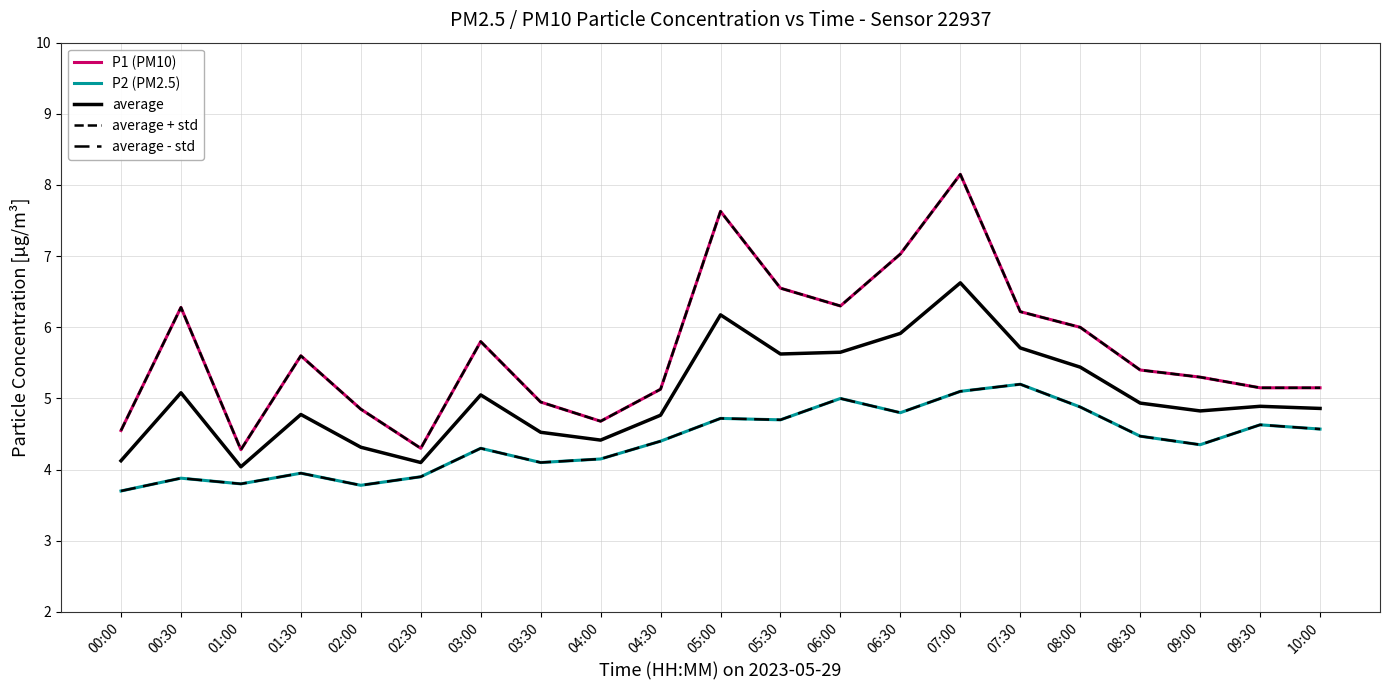

True or false: average + std has more than 1 points higher than both neighbors.

True